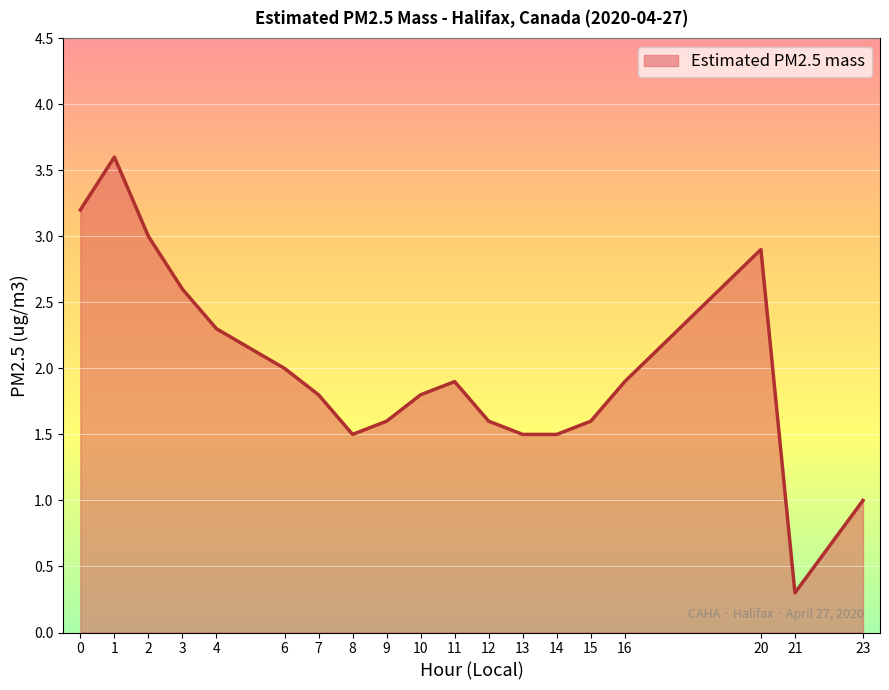

How many series are shown in this chart?

1